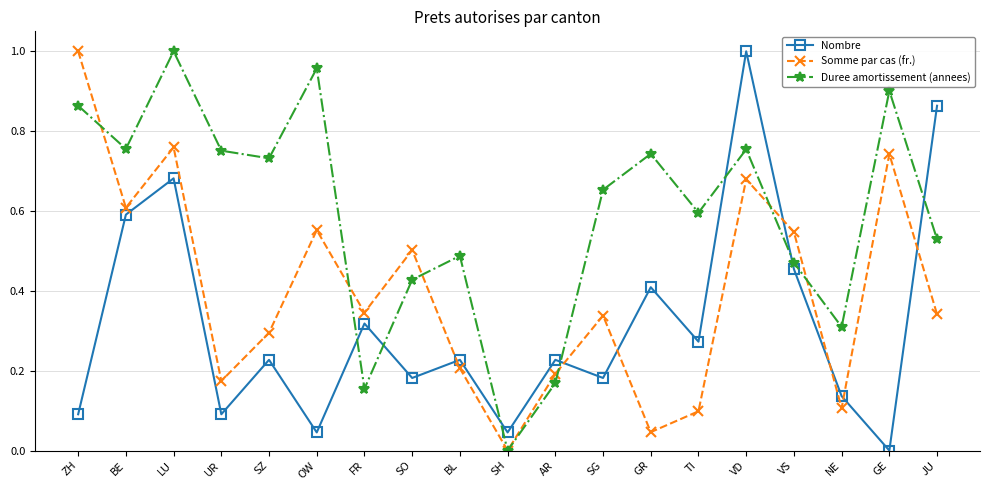

Between which two adjacent categories do Duree amortissement (annees) and Somme par cas (fr.) first intersect?

ZH and BE